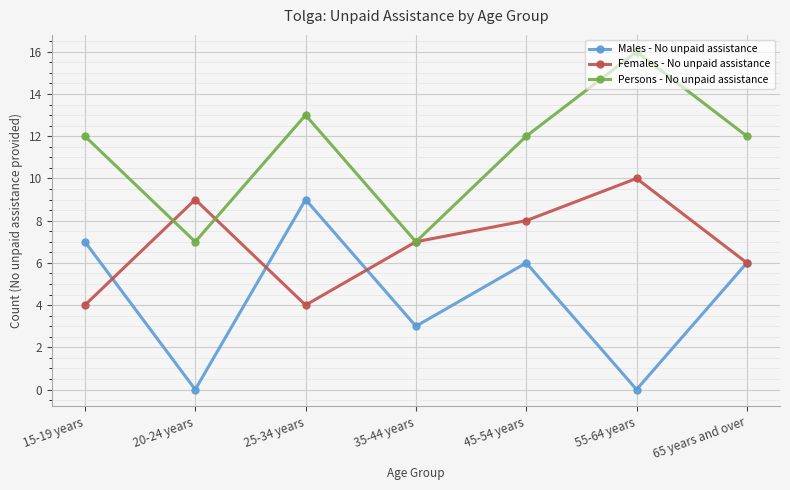

Is the value of Females - No unpaid assistance at 55-64 years greater than the value of Persons - No unpaid assistance at 15-19 years?

No